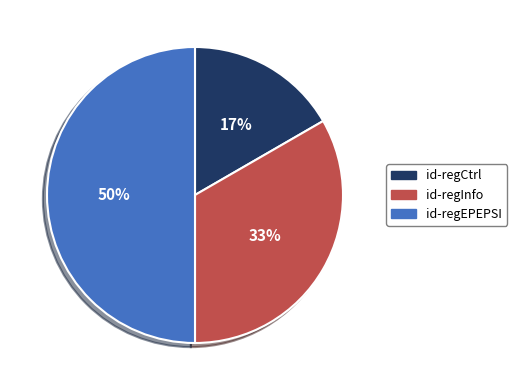

How many segments does this pie chart have?

3